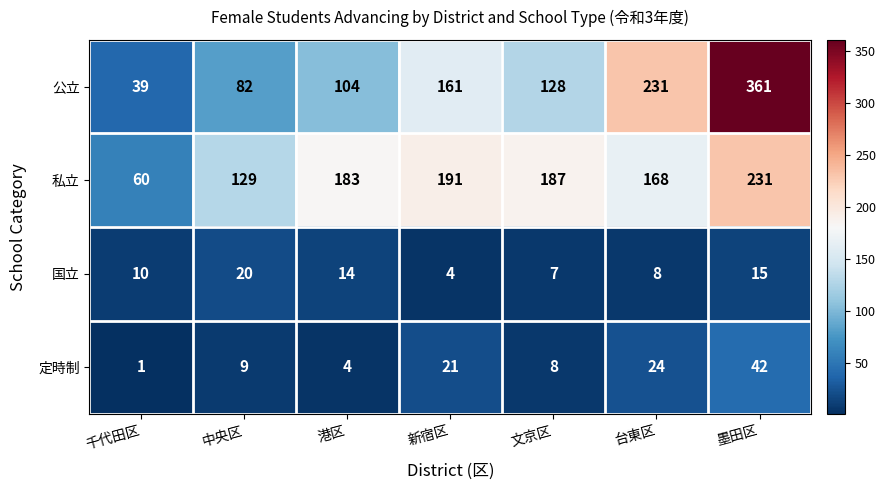

Rank the series by their maximum value, from highest to lowest.

公立, 私立, 定時制, 国立